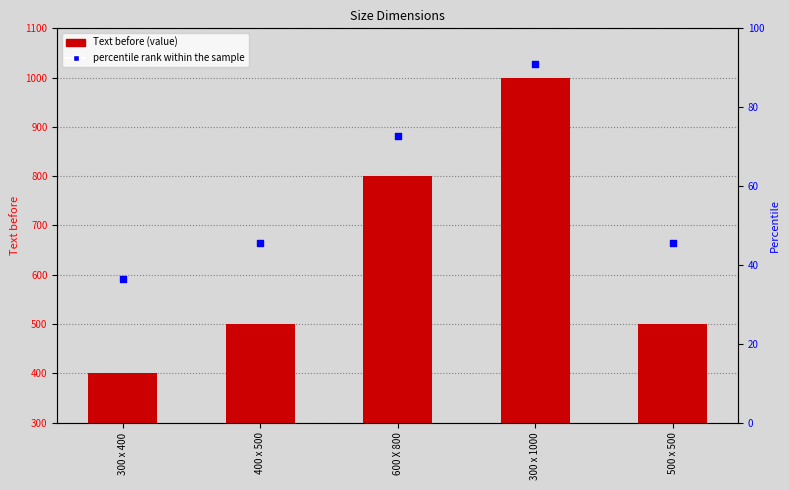

Which series contains the lowest Y value?

percentile rank within the sample